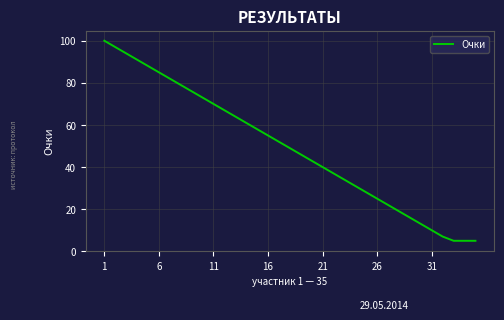

What is the difference between the maximum and minimum values?

95